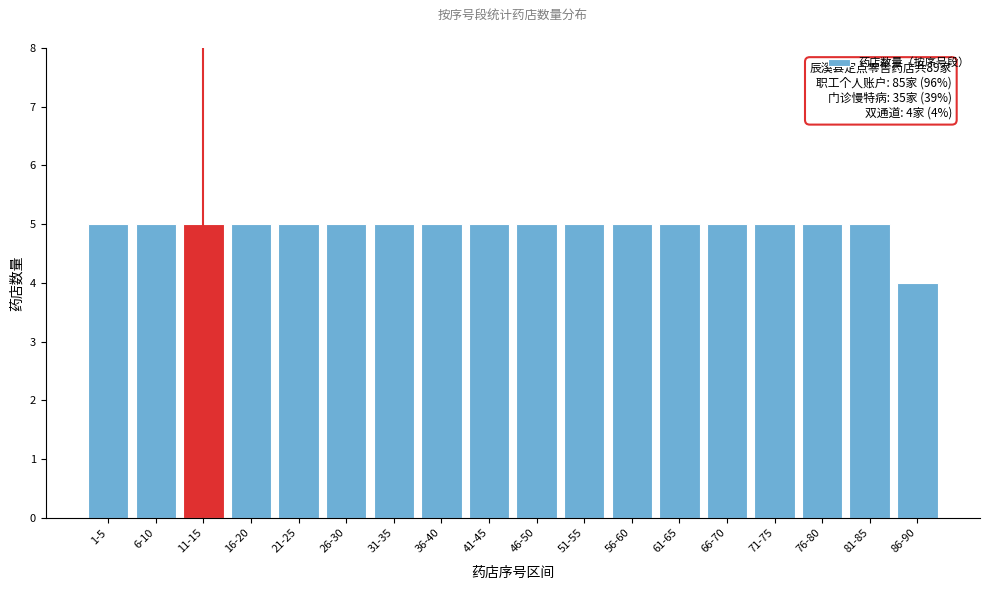

Reading right to left, list all the values displayed in this chart.

86-90=4	81-85=5	76-80=5	71-75=5	66-70=5	61-65=5	56-60=5	51-55=5	46-50=5	41-45=5	36-40=5	31-35=5	26-30=5	21-25=5	16-20=5	11-15=5	6-10=5	1-5=5